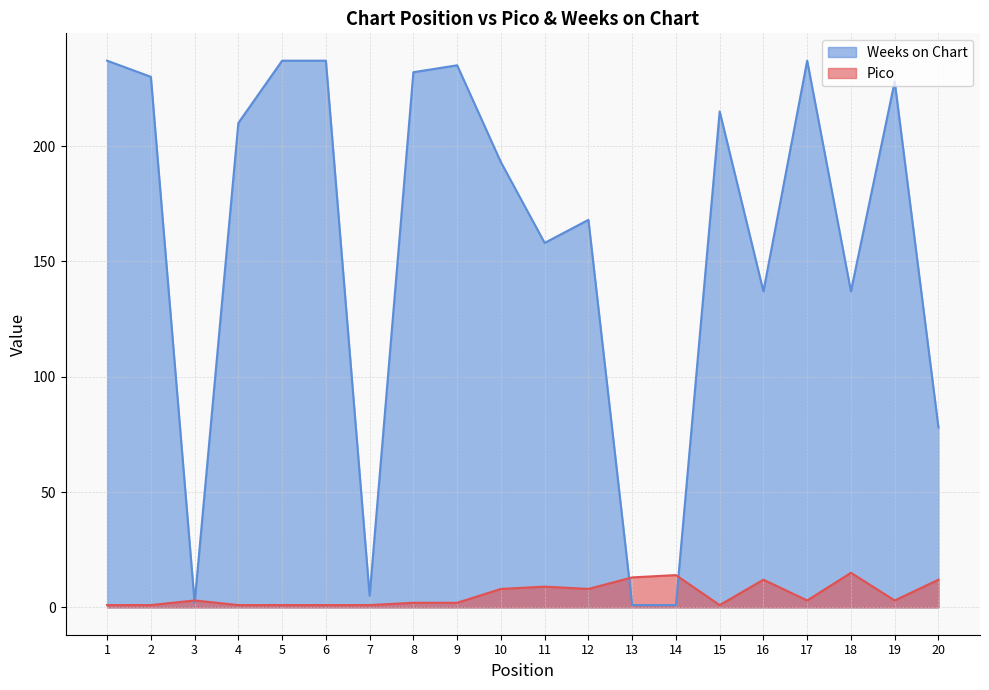

True or false: Weeks on Chart has a value of 228 at 19.

True